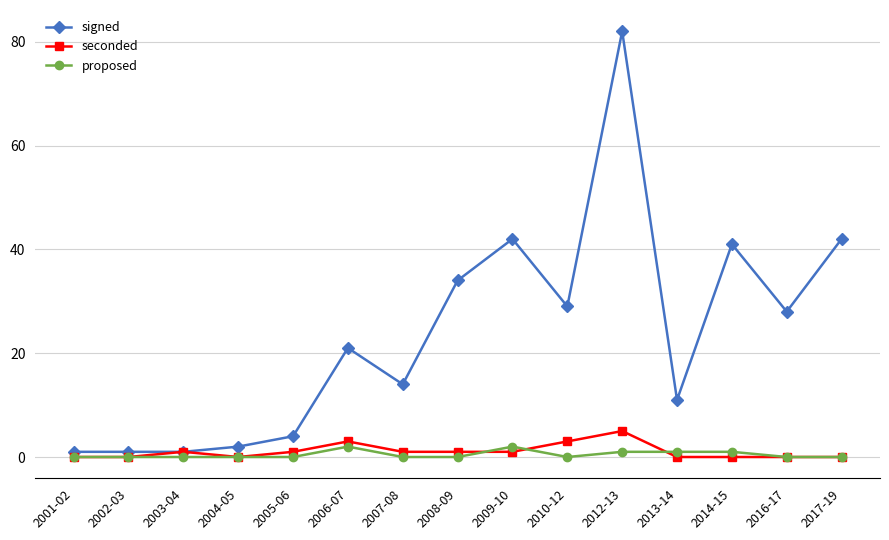

What is the maximum value for seconded?

5